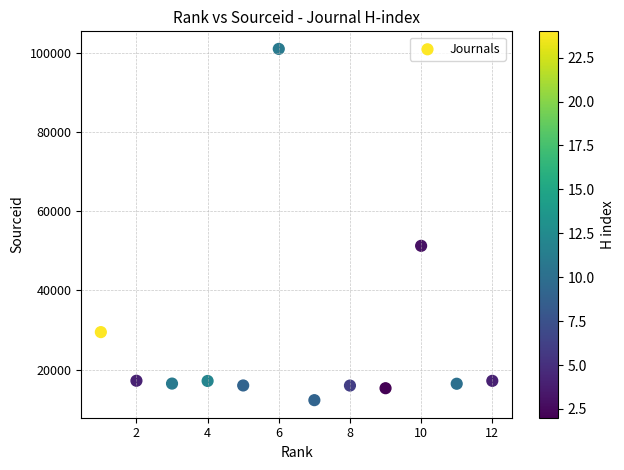

What Y value in the scatter plot is closest to 56596?

51221